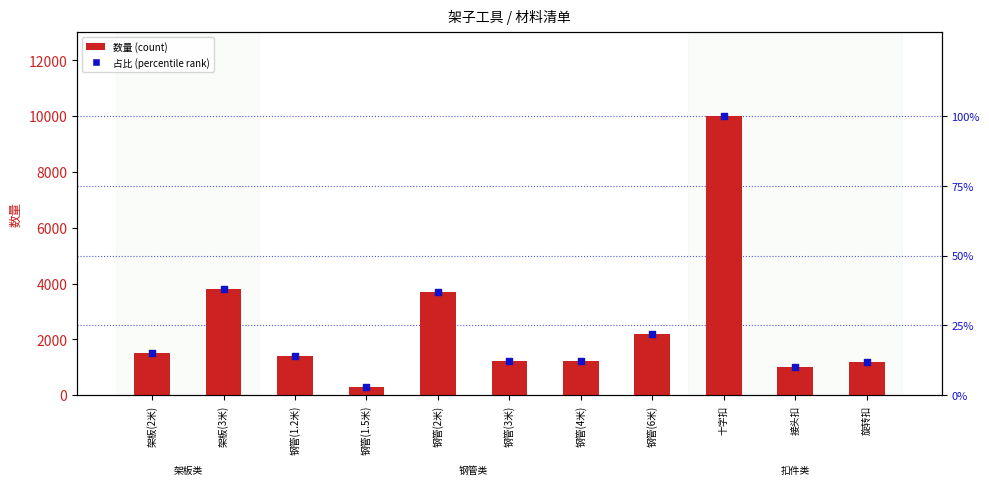

Is the value of percentile rank within the sample at 钢管(1.2米) greater than the value of 数量(count) at 钢管(1.5米)?

No